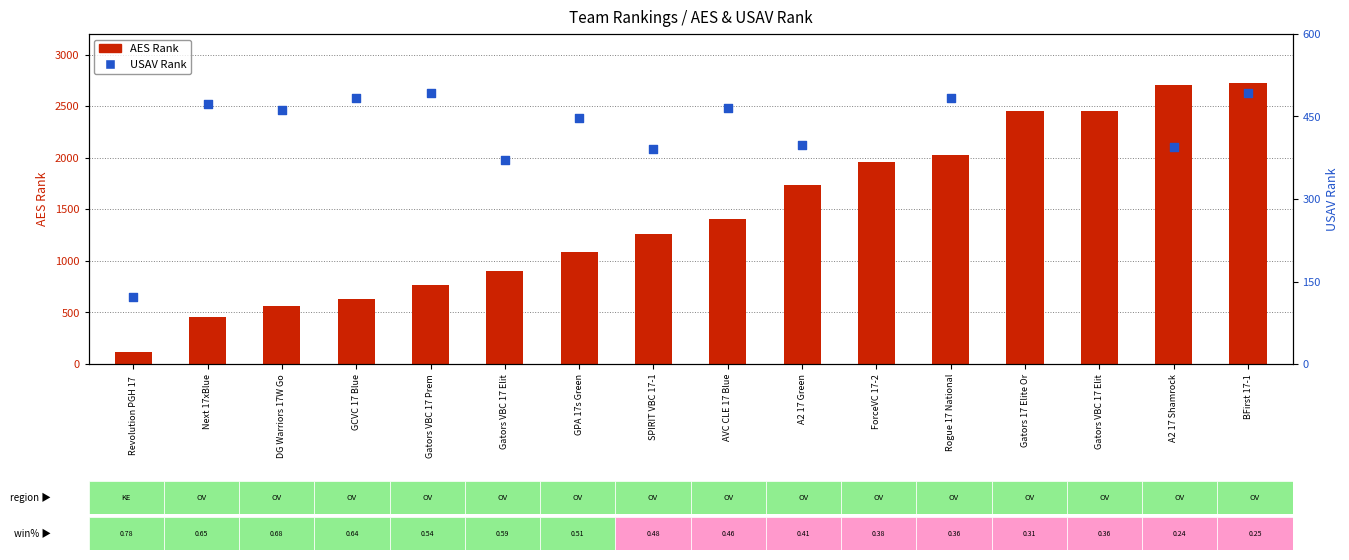

What is the total value across all series at Next 17xBlue?

926.0